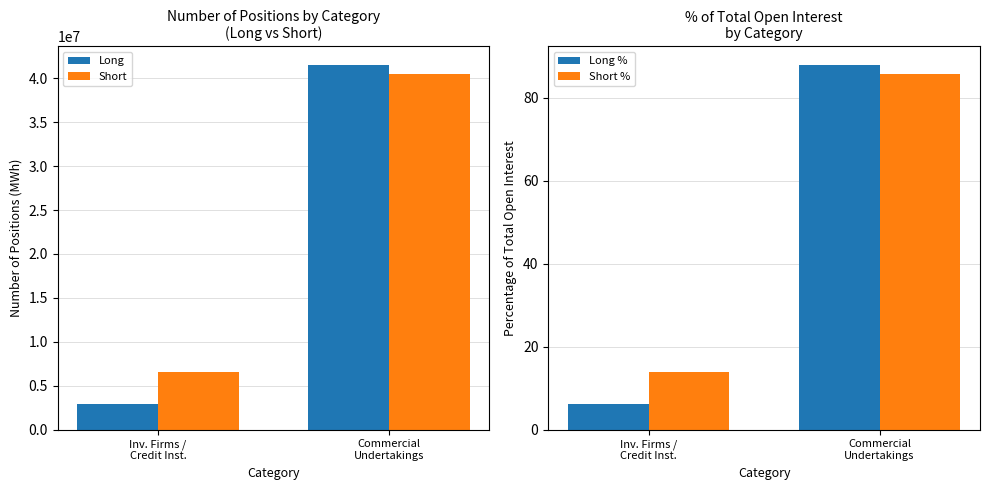

Rank the series by their maximum value, from lowest to highest.

Short %, Long %, Short, Long